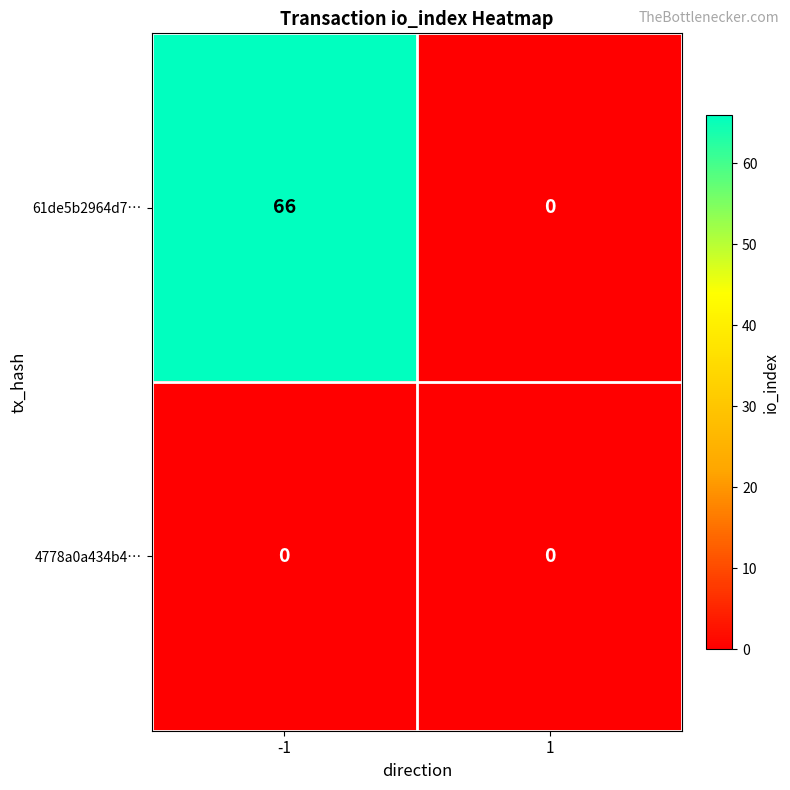

True or false: 61de5b2964d7… has a value of 66 at -1.

True